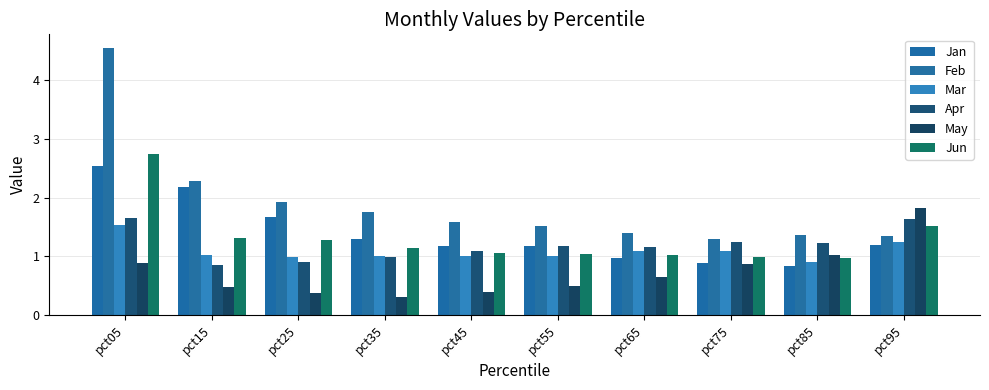

At which label is Mar closest to 1?

pct55